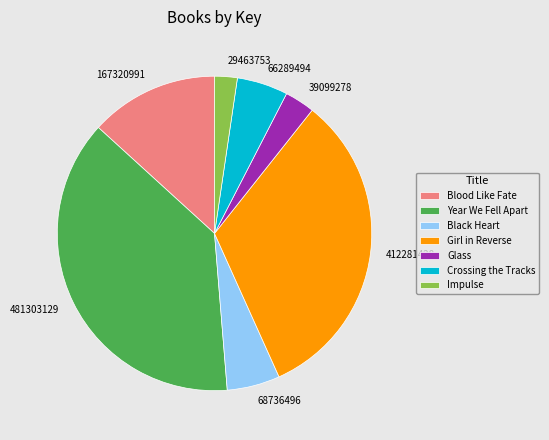

Is it true that 66289494 is 5% of the pie?

True